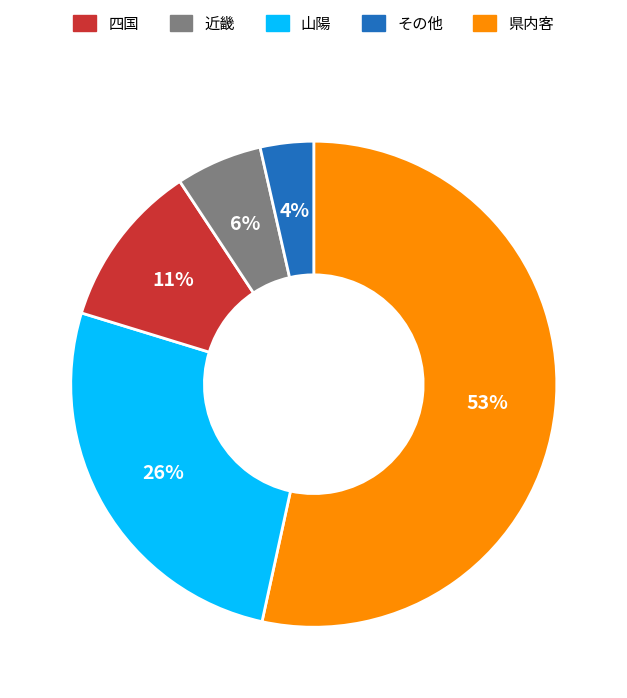

To the nearest percent, what is the average slice percentage?

20%